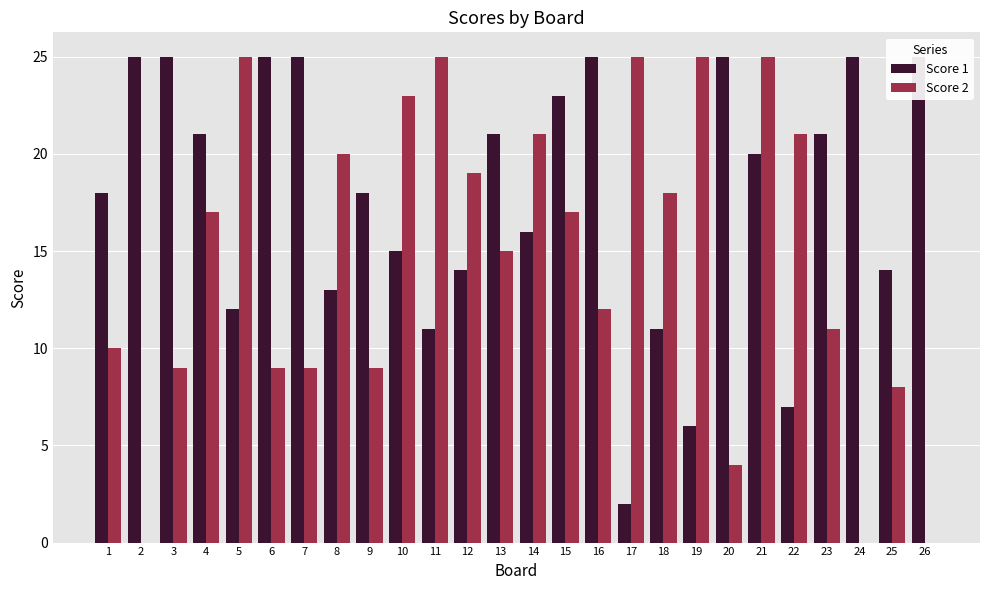

At which category is the sum across all series the highest?

21